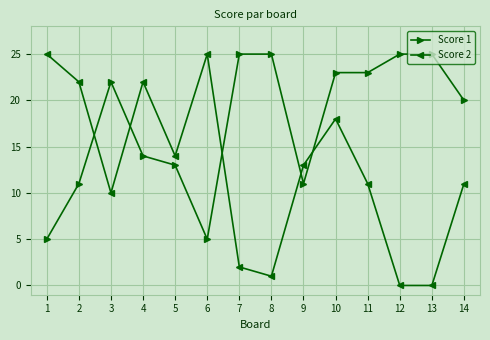

How many interior local peaks does the Score 2 series have?

3